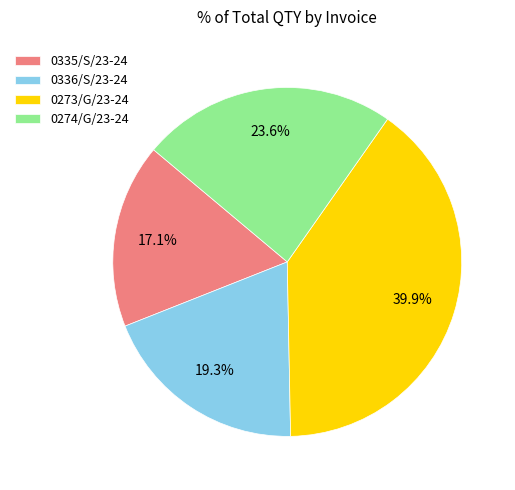

What percentage is the 0336/S/23-24 slice, to the nearest percent?

19%